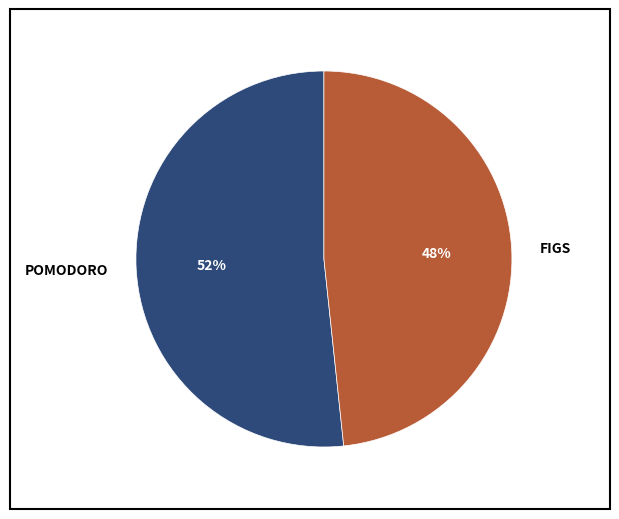

Does FIGS represent more than half of the total?

No